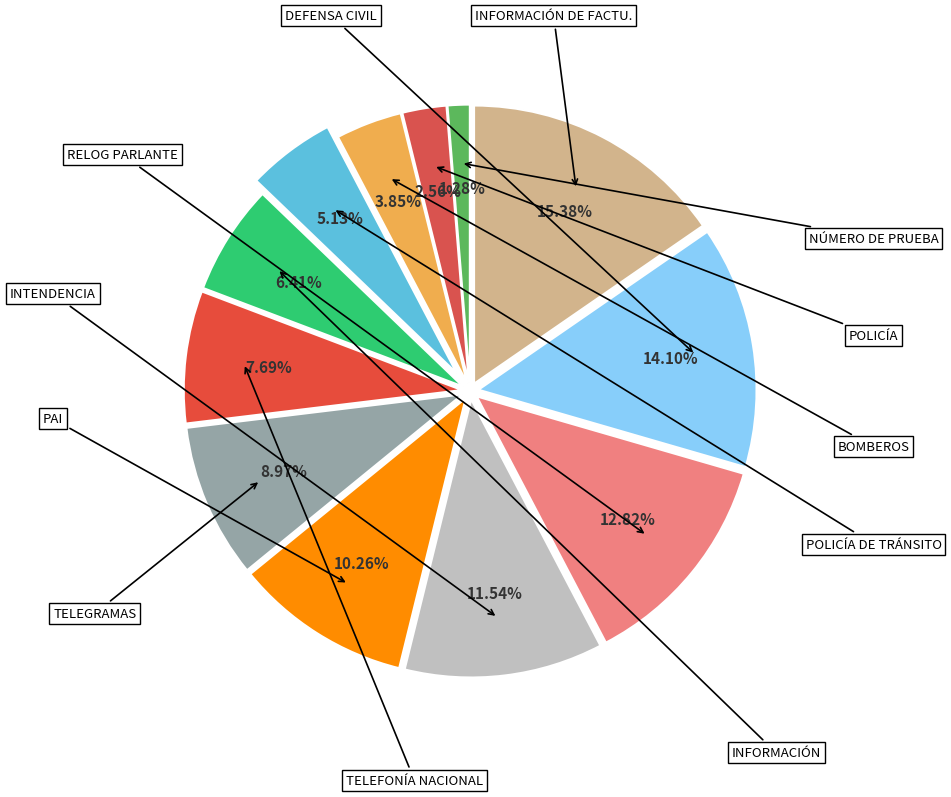

True or false: INFORMACIÓN accounts for 1% of the total.

False